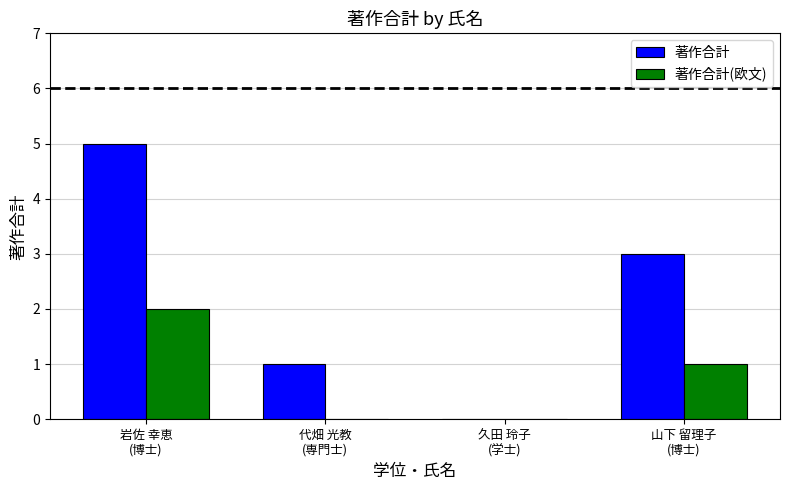

Reading right to left, what are all the values shown in this chart?

著作合計: 3	0	1	5
著作合計(欧文): 1	0	0	2